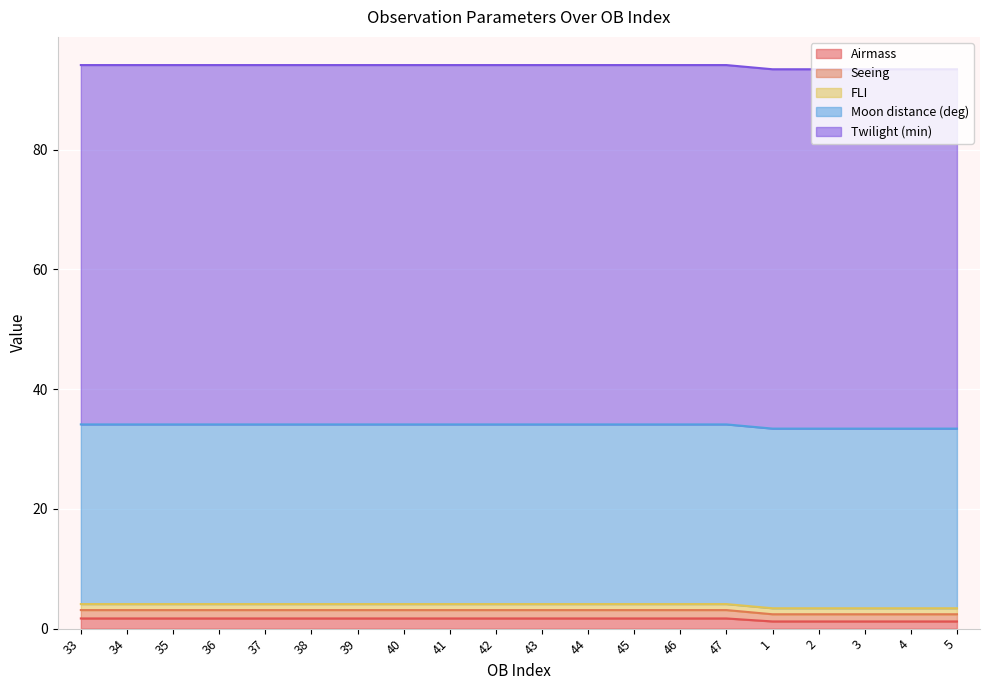

What is the total value across all series at 43?

94.1